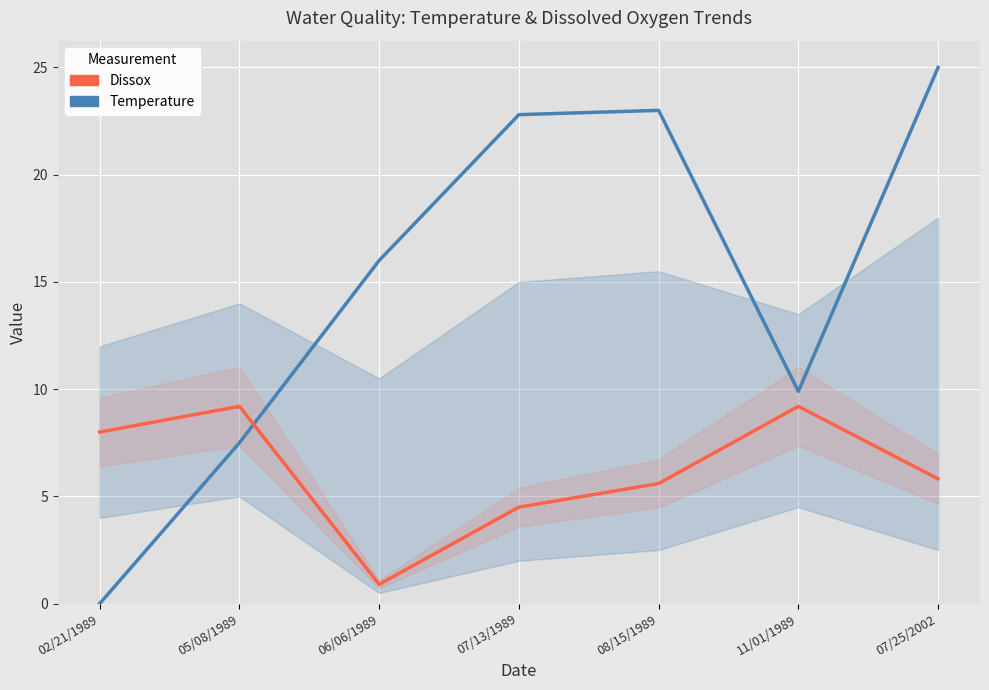

Where does the Temperature series first go above 16?

07/13/1989